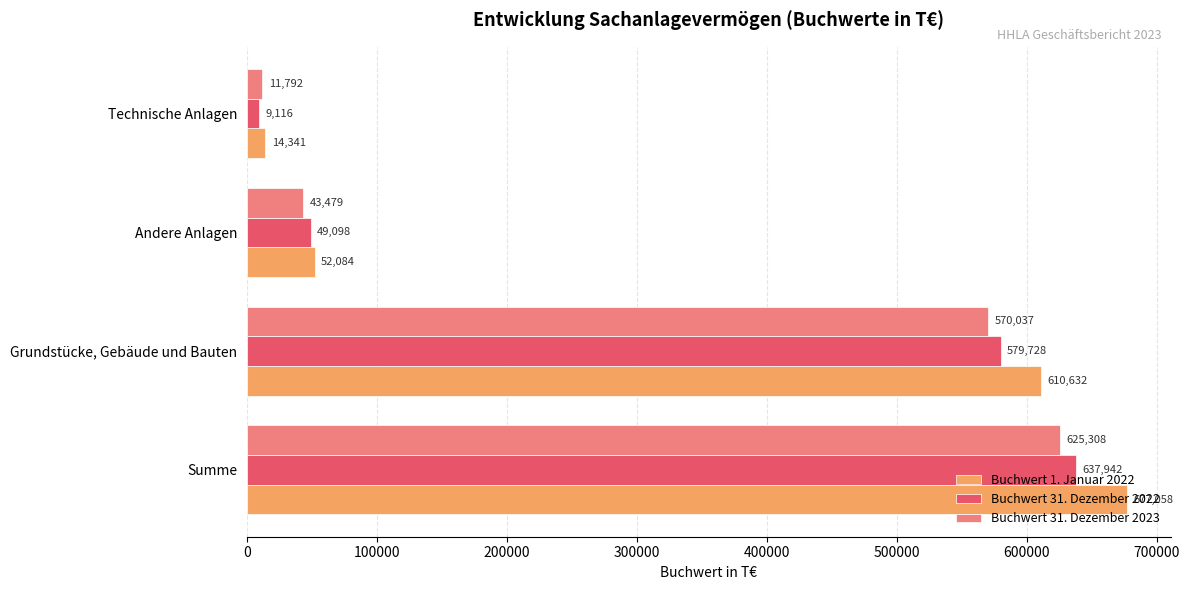

What is the average value of the Buchwert 31. Dezember 2022 series?

318971